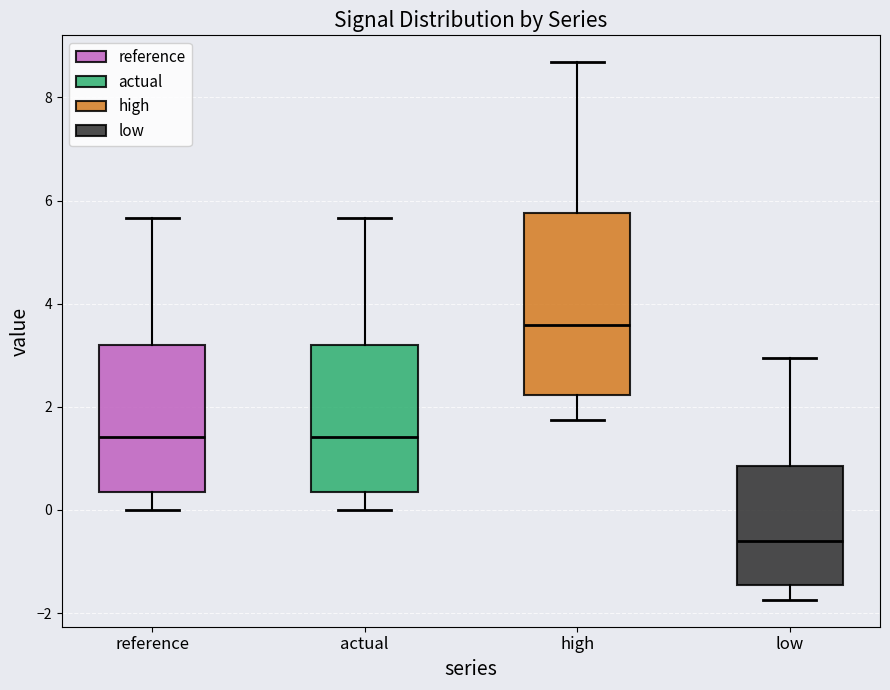

Comparing the boxes themselves (not the whiskers), which one is the tallest?

high